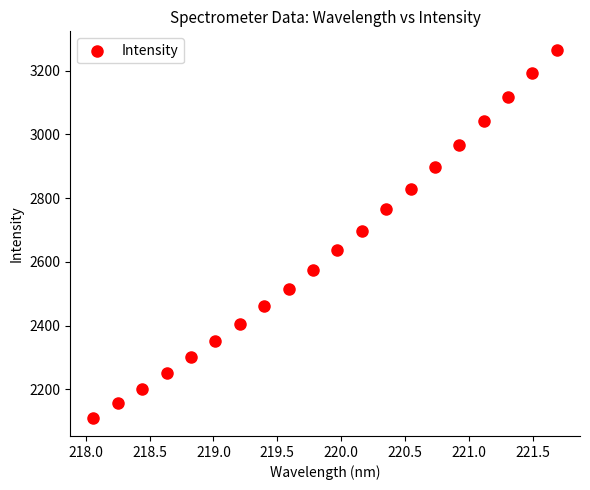

What is the range of X values (max minus min)?

3.6